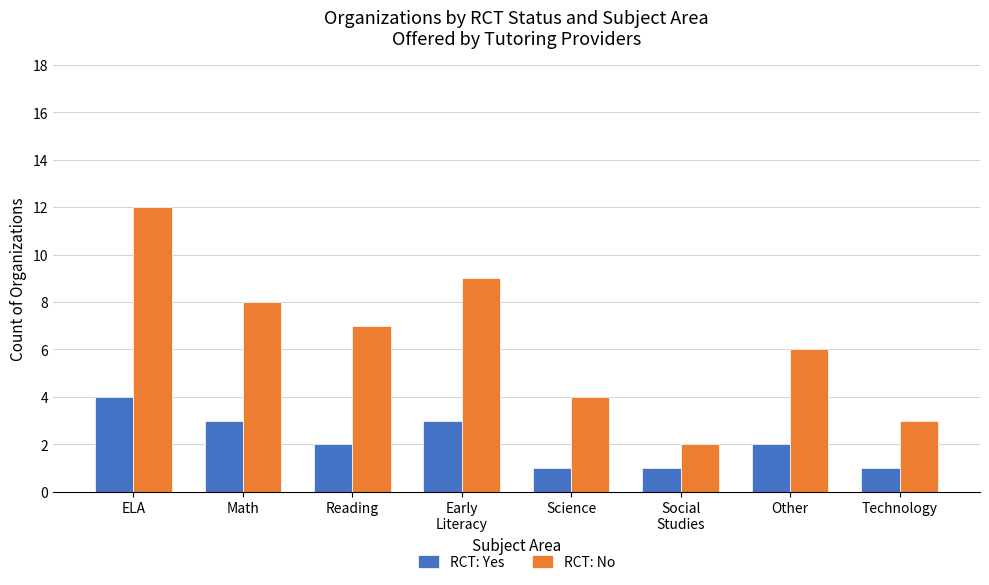

What position from the right is Other?

2